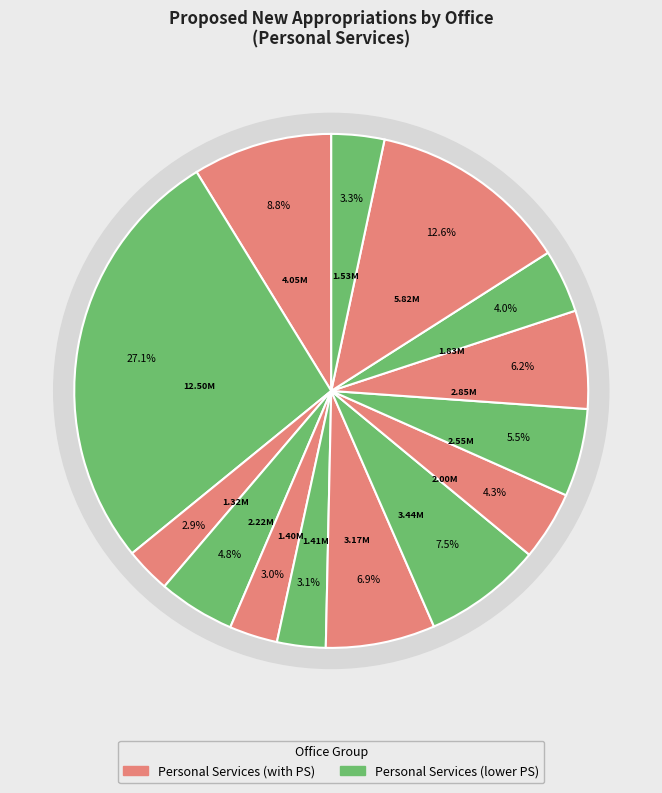

Rank the categories by value from highest to lowest.

Legislative Office, Health, Mayor's Office, Treasurer, Accounting, Economic, Engineering Office, MPDC, Assessor's Office, Agriculture, DSWDO, MBO, LCR, SB Secretariat